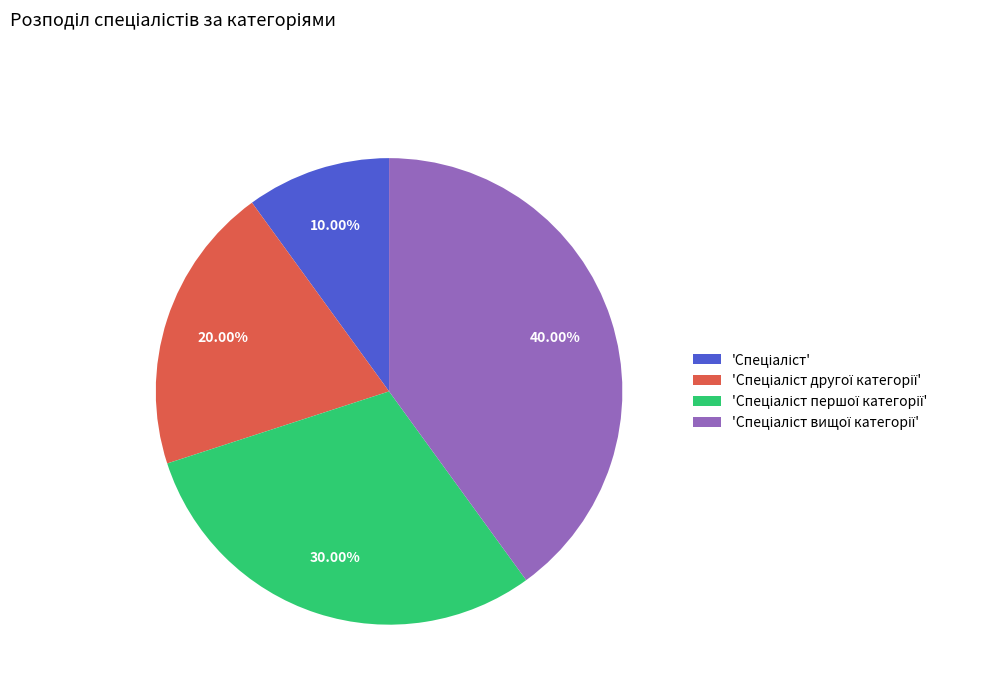

Does any single category account for the majority?

No